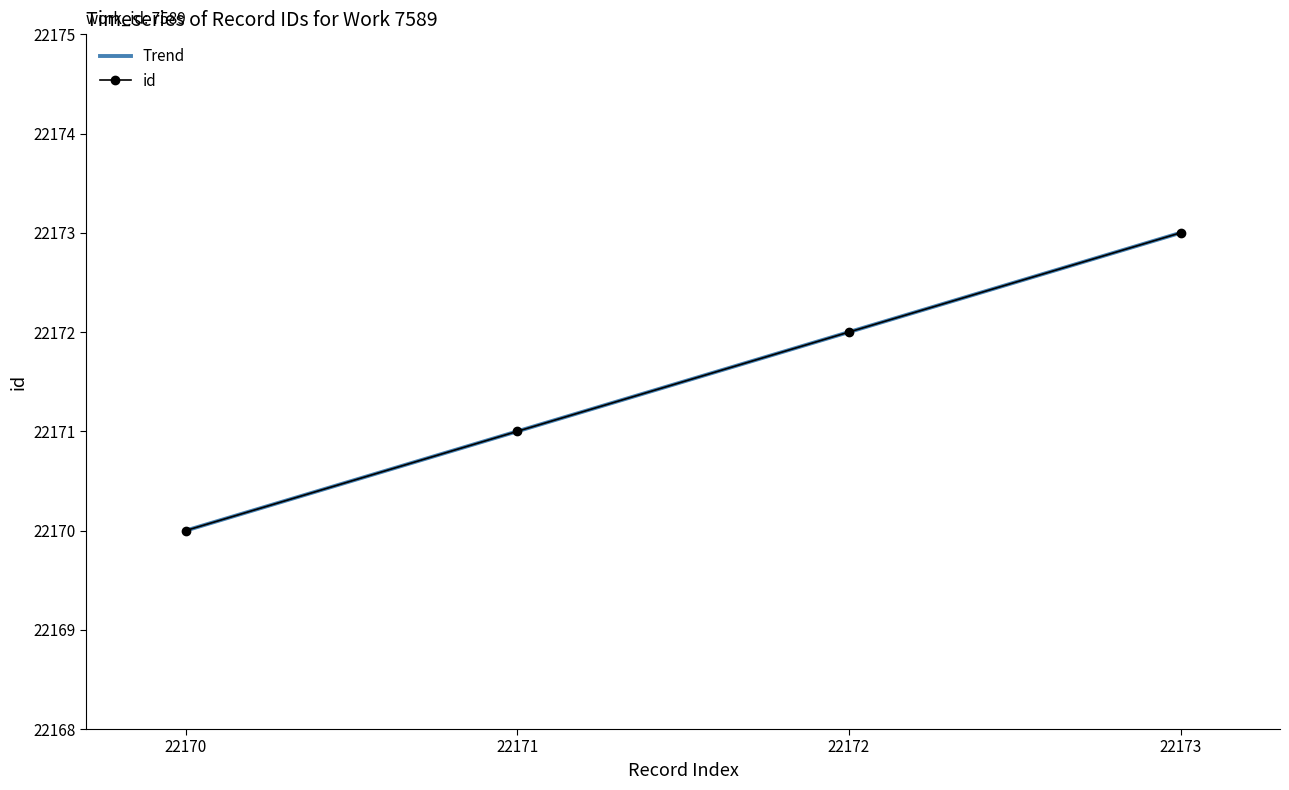

The value at 22170 is 10742. True or false?

False